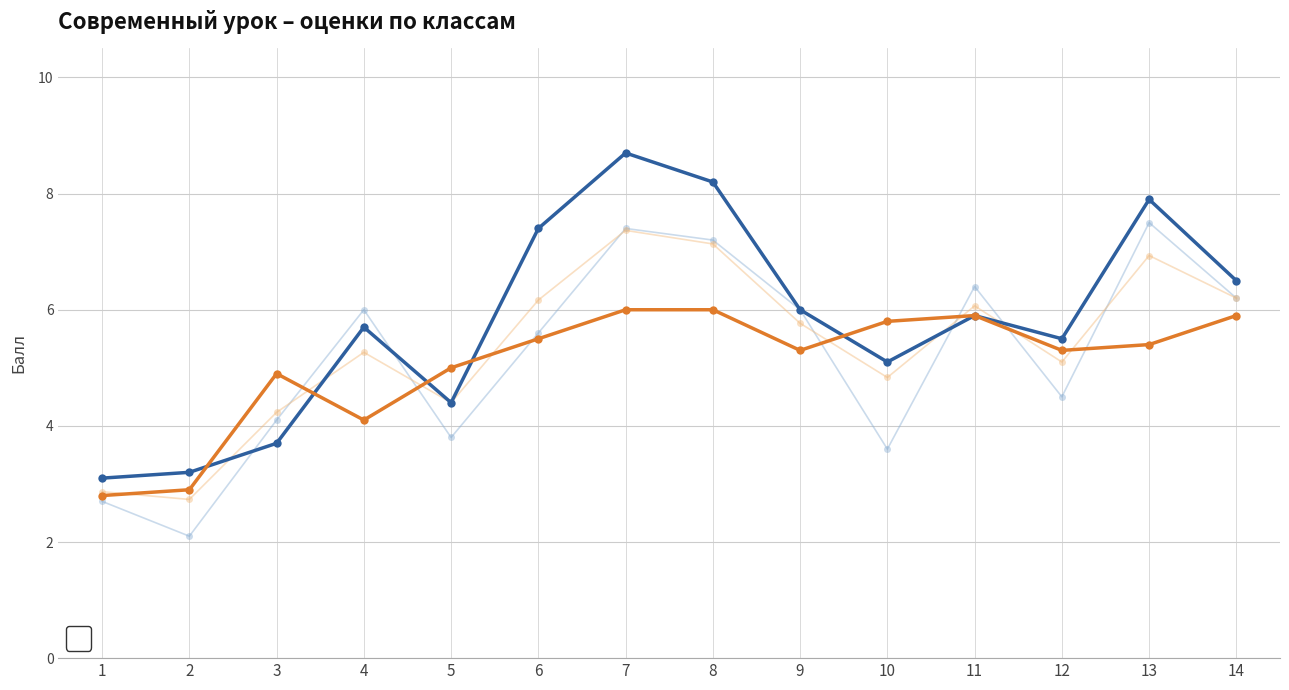

What is the minimum value shown in the chart?

2.1